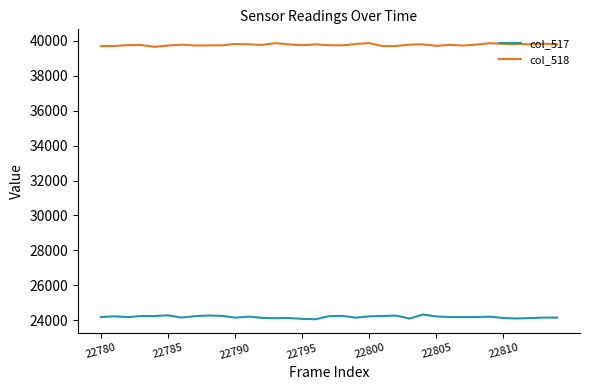

What are all the series names shown in the legend?

col_517, col_518